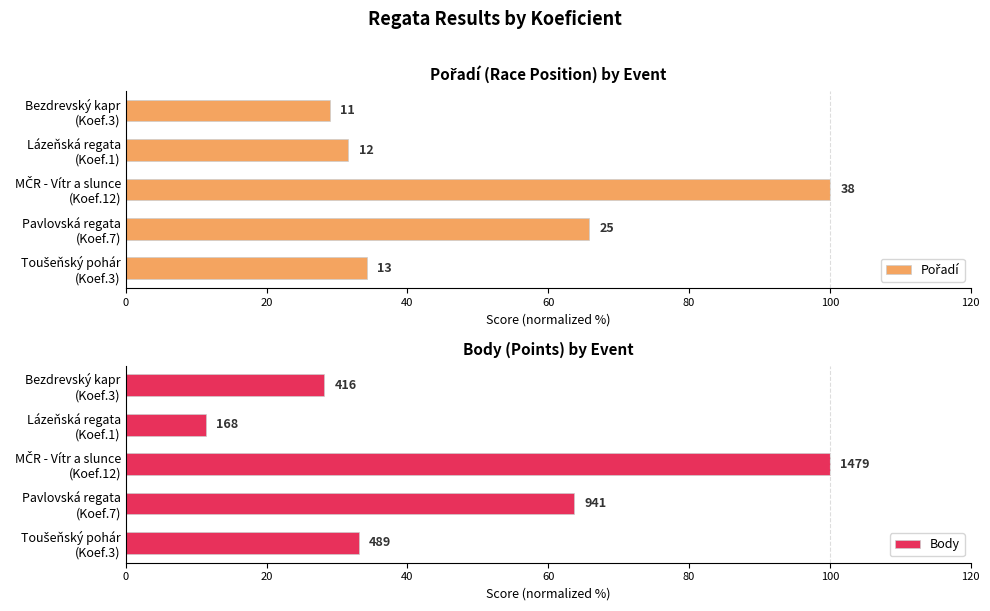

How many data points in Body are less than 33?

2